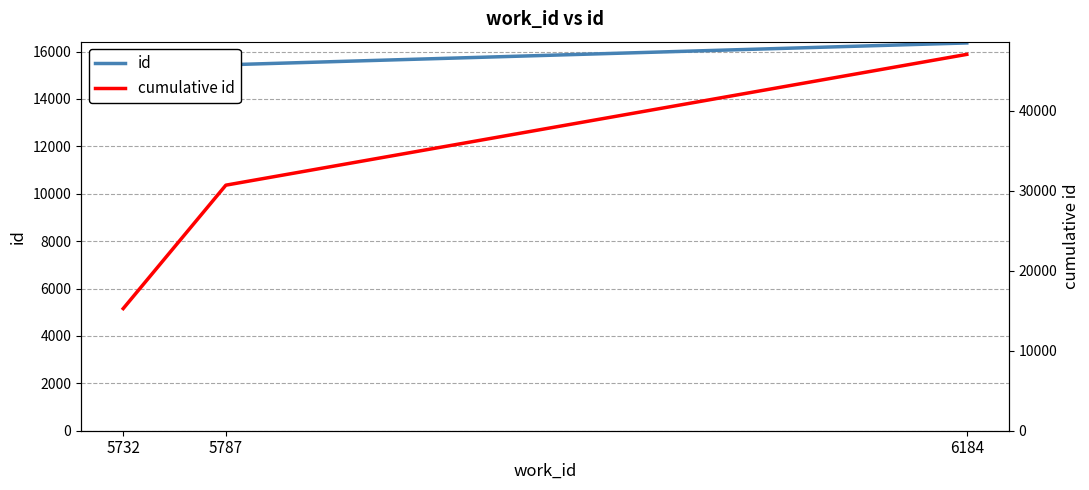

What is the value of the id point at the 1st from the left?

15281